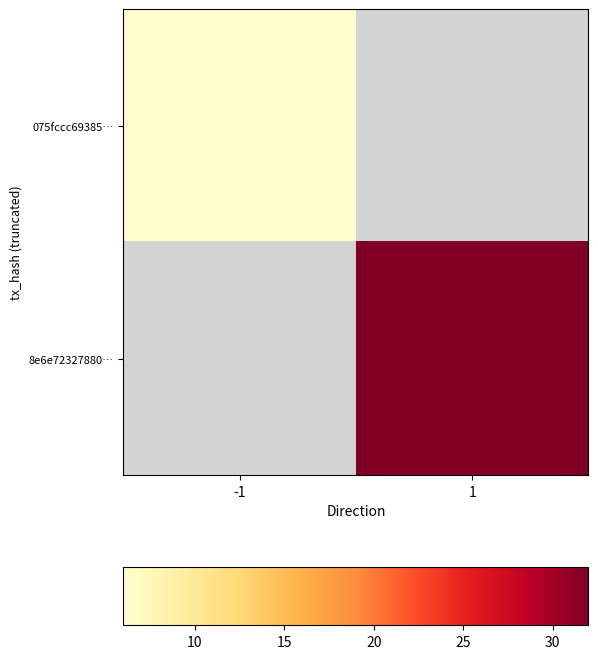

Which has a higher value, -1 or 1?

1